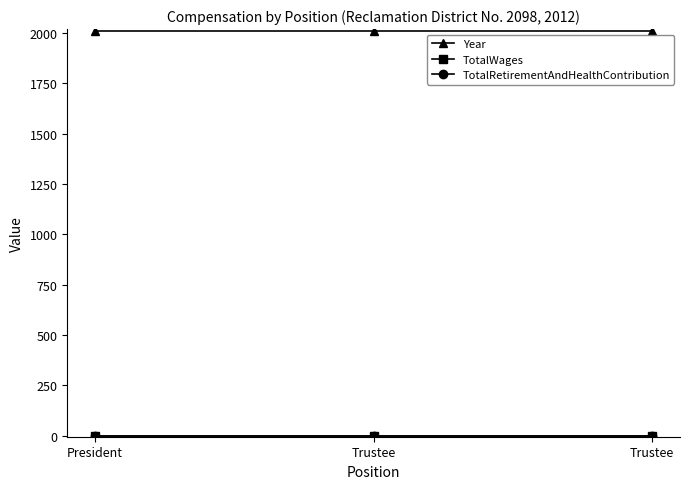

Does the chart have visible grid lines?

No